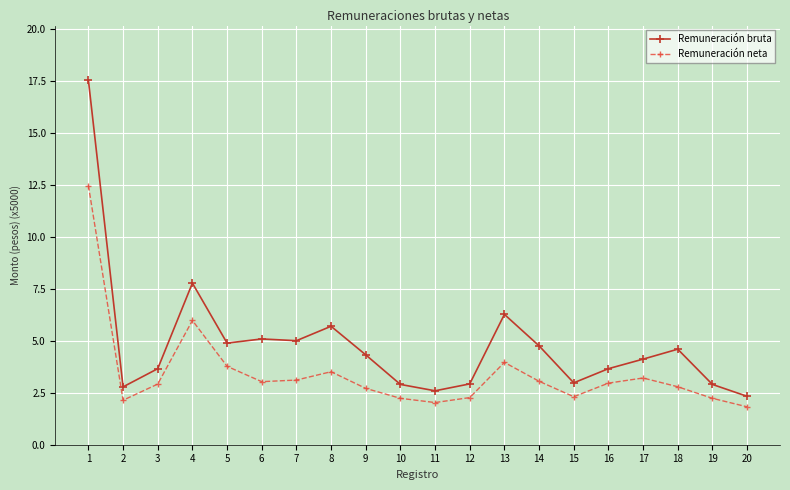

At which category does Remuneración bruta reach its first local valley?

2